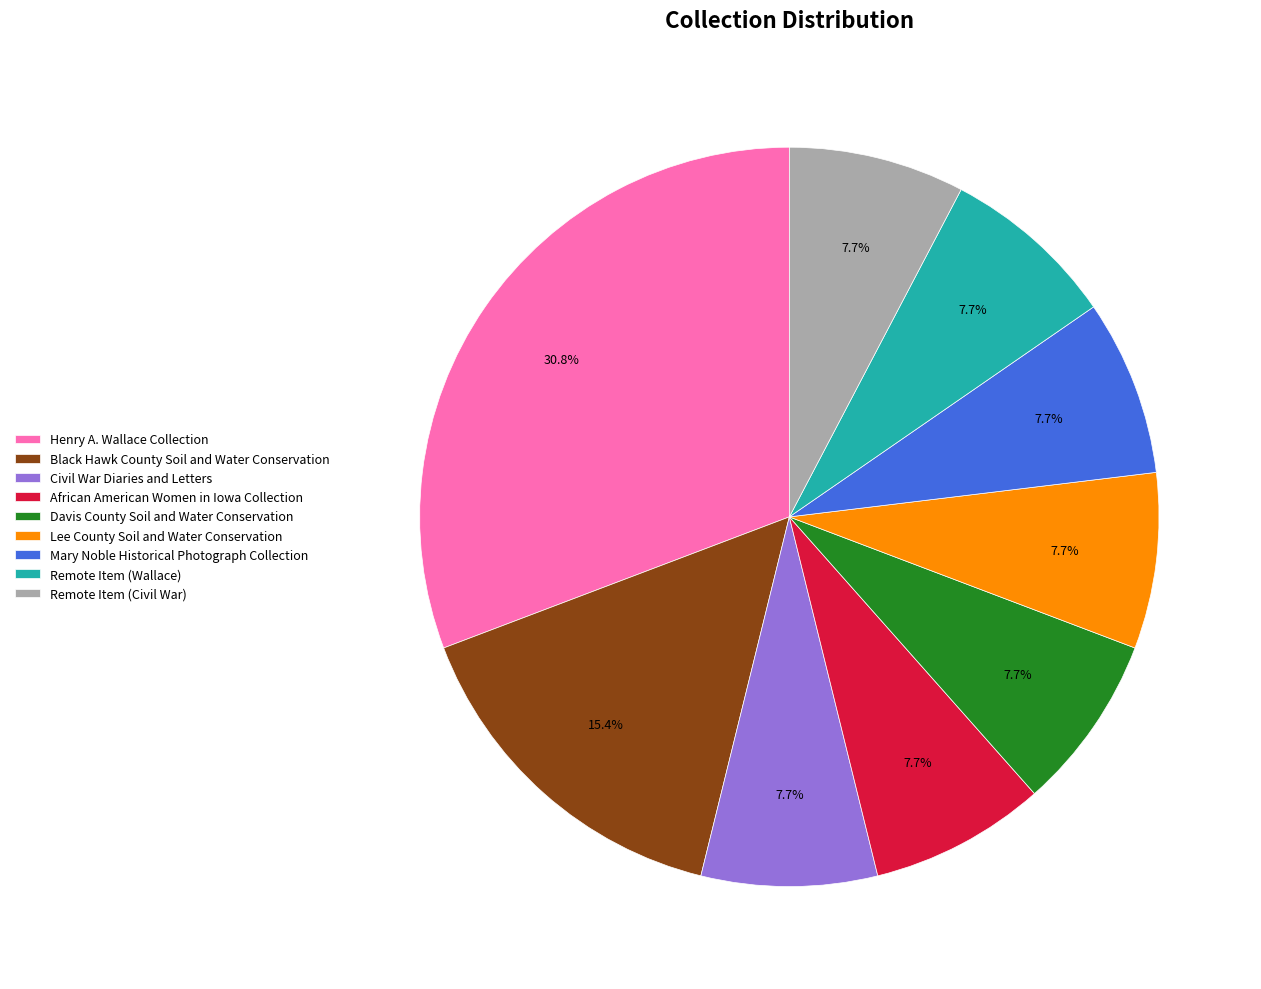

What percentage is the Lee County Soil and Water Conservation slice, to the nearest percent?

8%